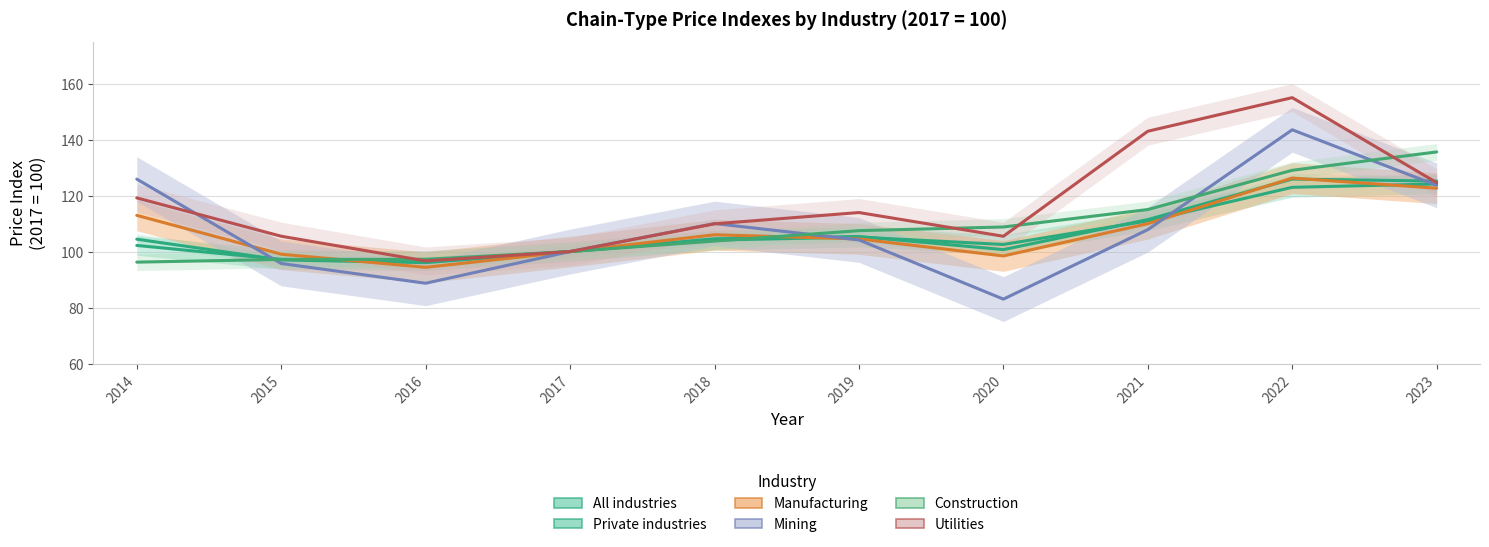

Between which two adjacent categories do Mining and Construction first intersect?

2014 and 2015